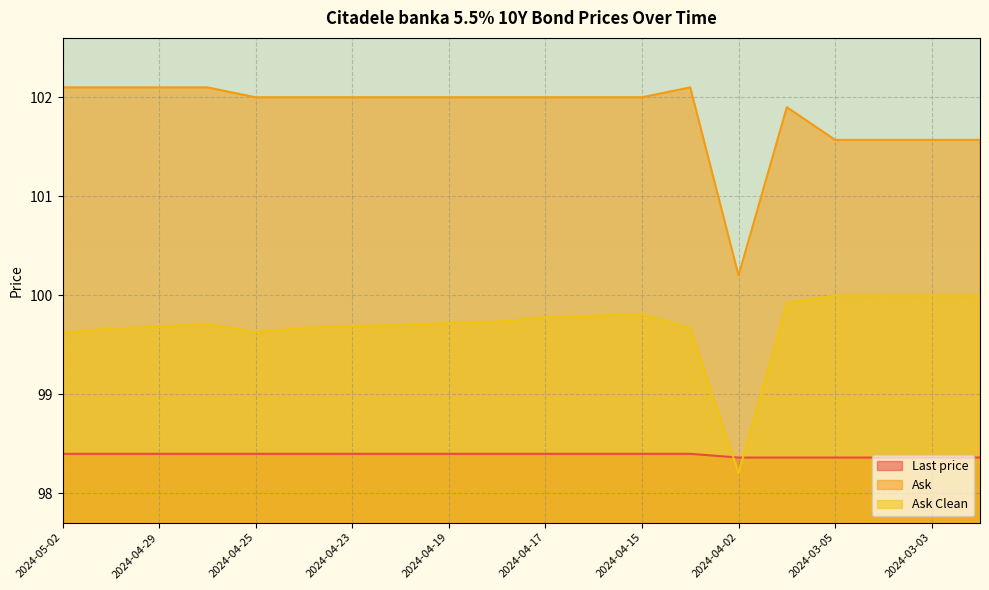

What is the approximate value of Last price at 2024-03-02?

98.4